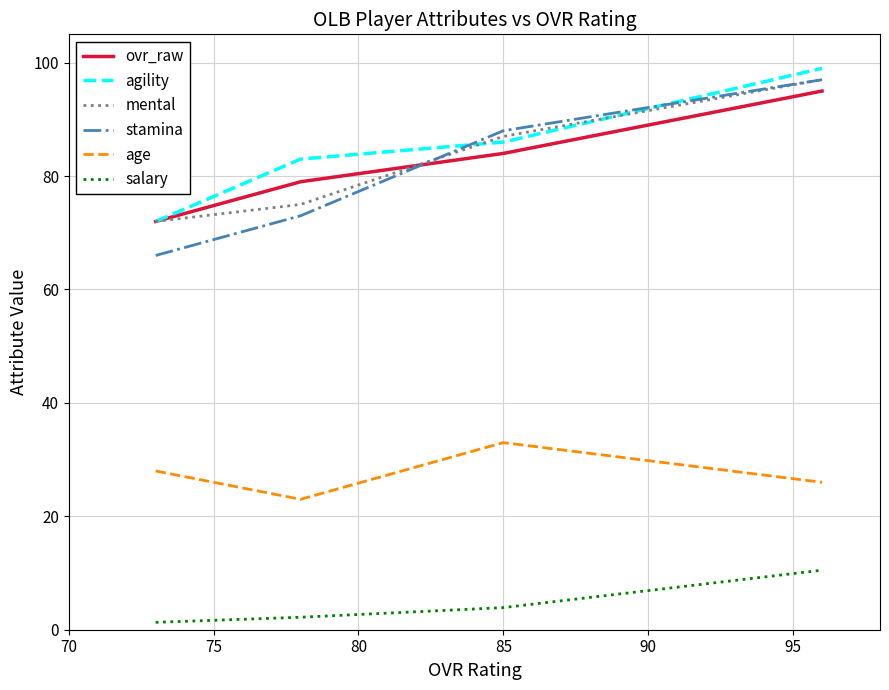

Which series has the largest range (max minus min)?

stamina